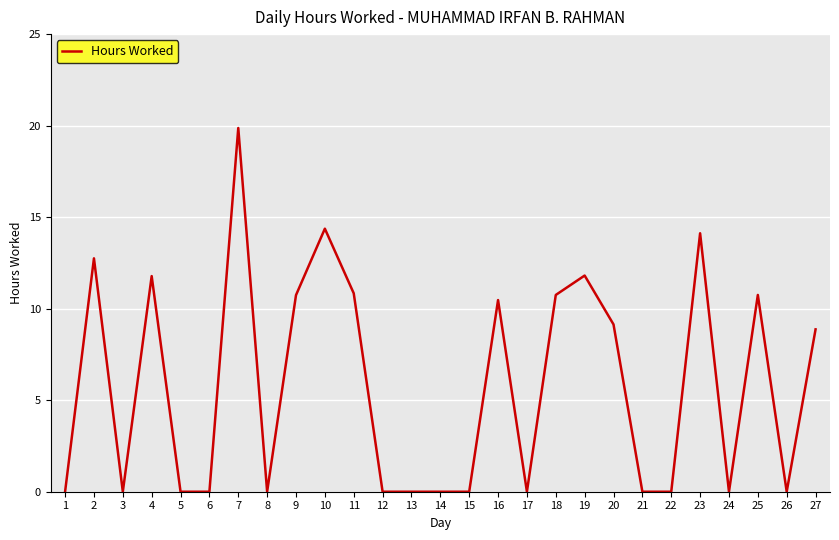

Is it true that the value at 17 is 0.0?

True